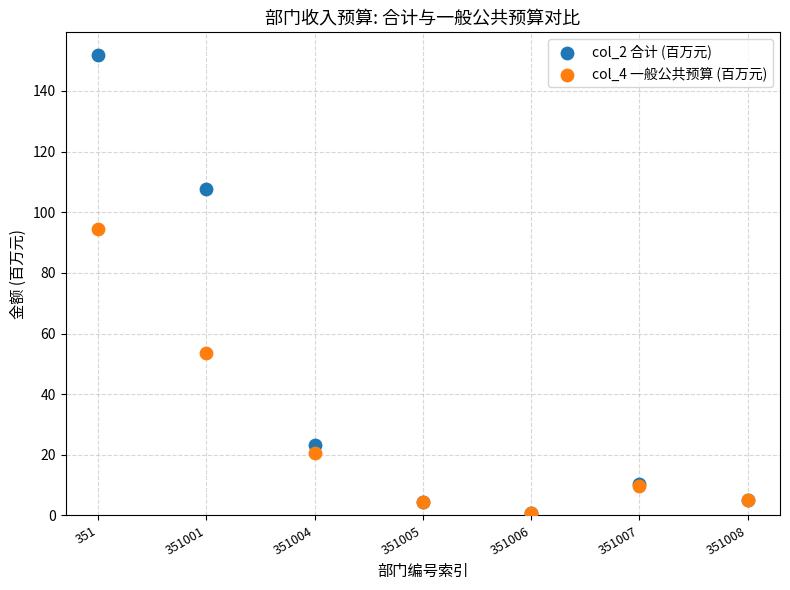

Which series reaches the maximum Y coordinate?

col_2 合计 (百万元)